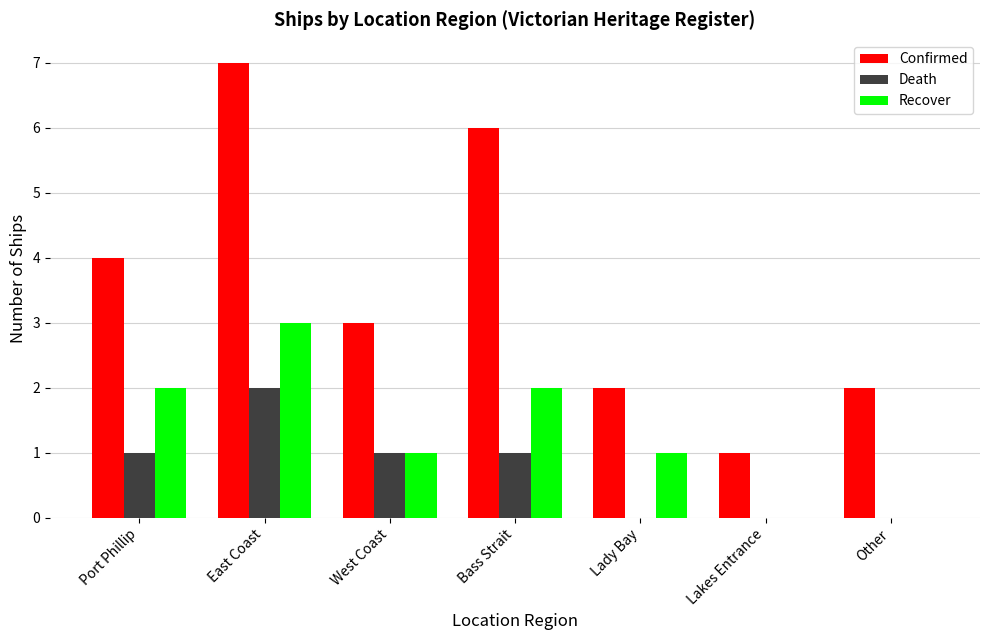

Is the value of Confirmed at West Coast greater than the value of Recover at Port Phillip?

Yes